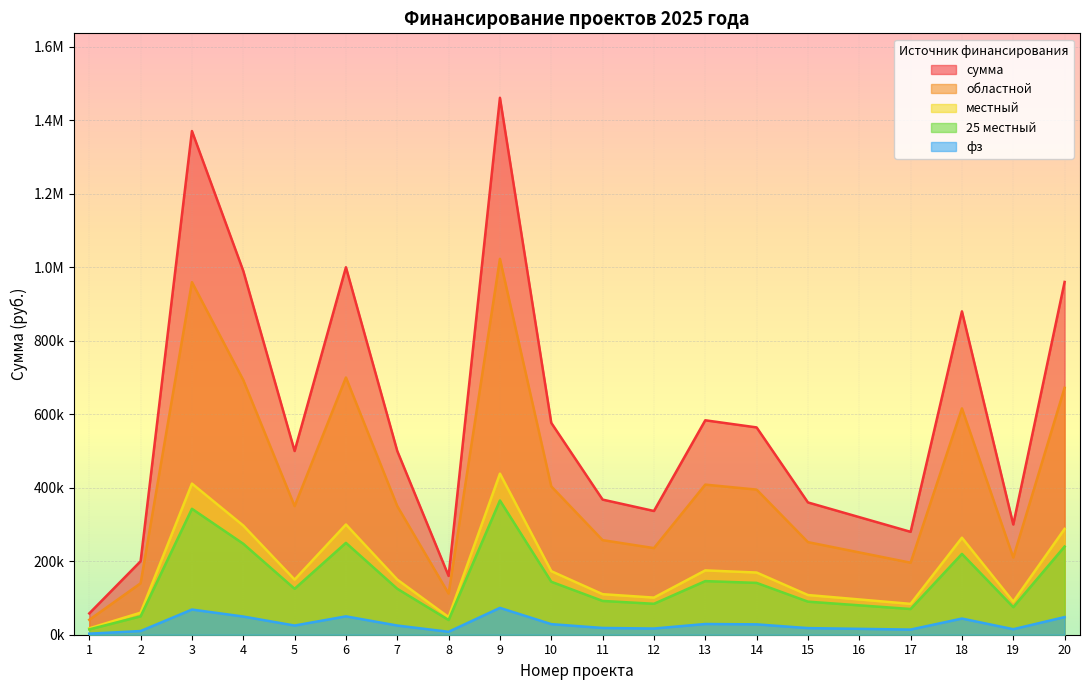

Does the chart display data point markers on the line(s)?

No